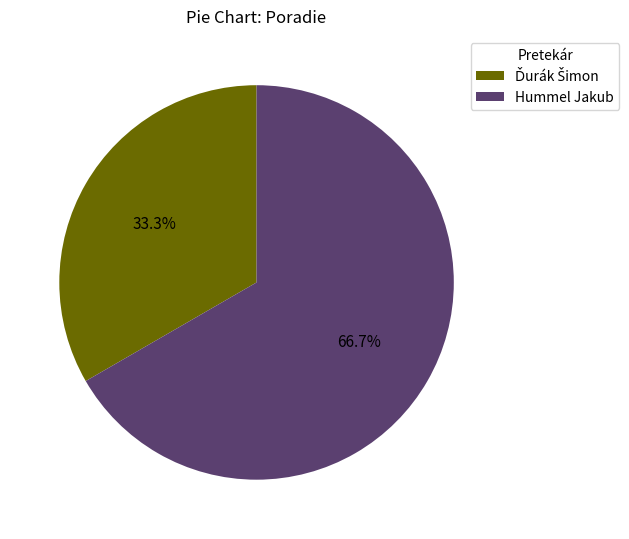

Is there a majority slice in this chart?

Yes